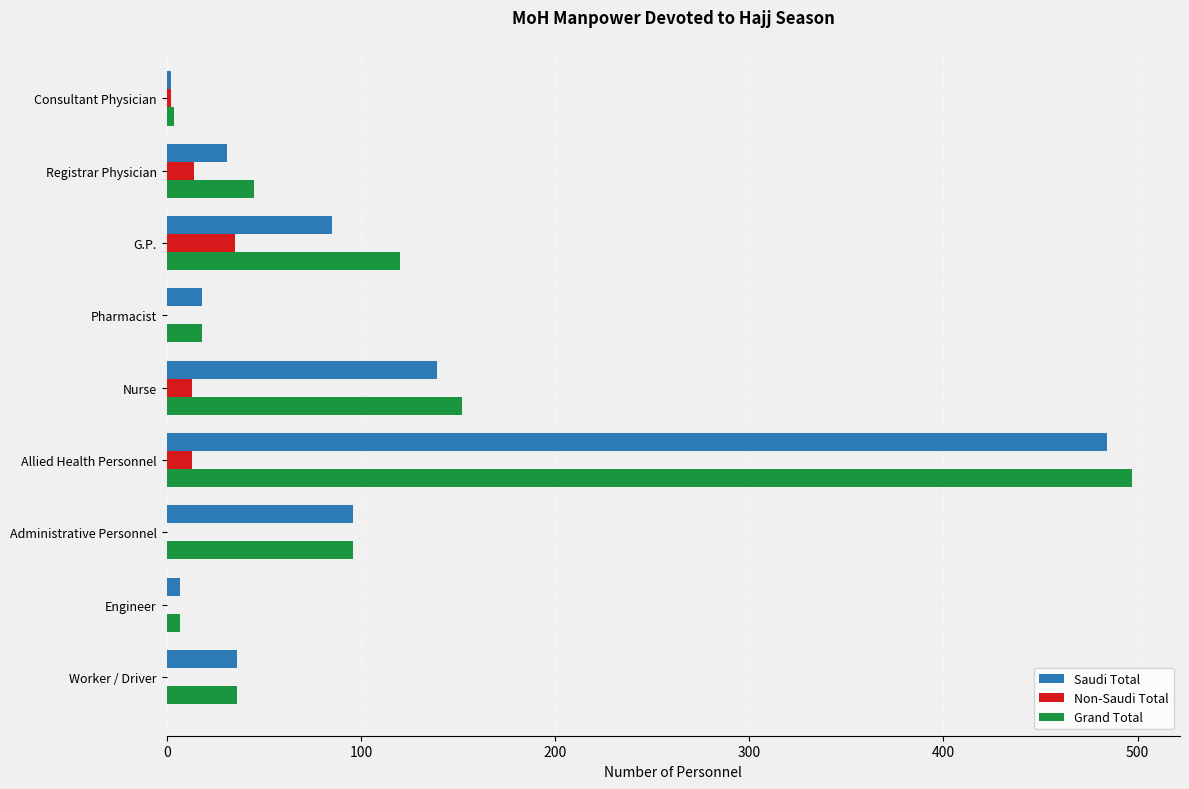

How many distinct data groups are displayed?

3